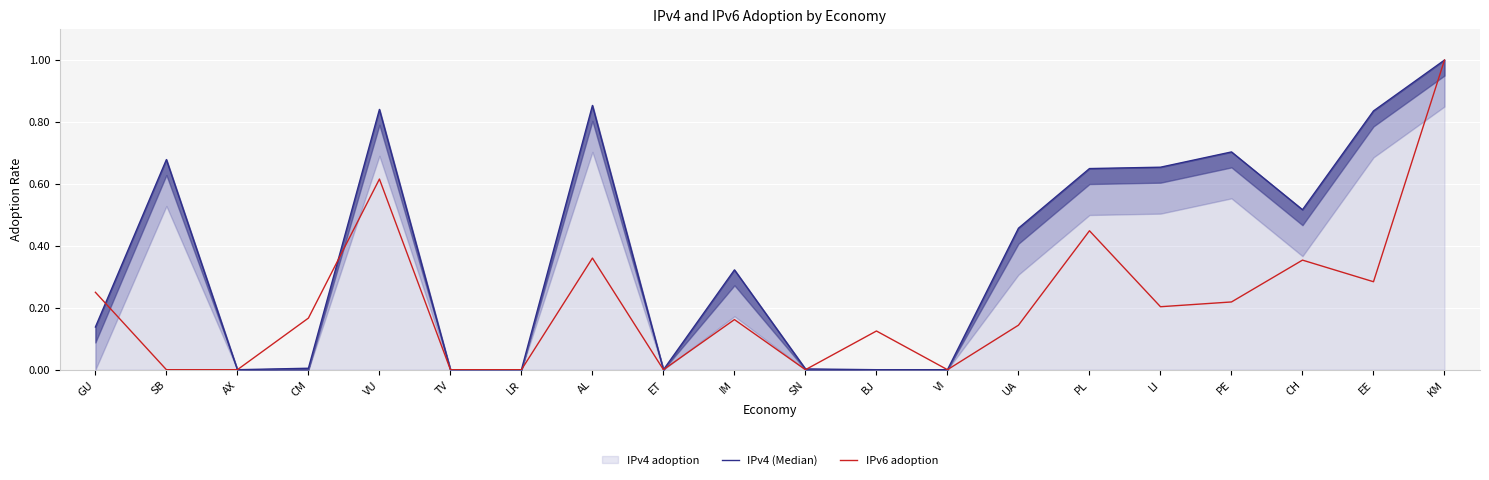

Which series has the largest range (max minus min)?

IPv4 (Median)